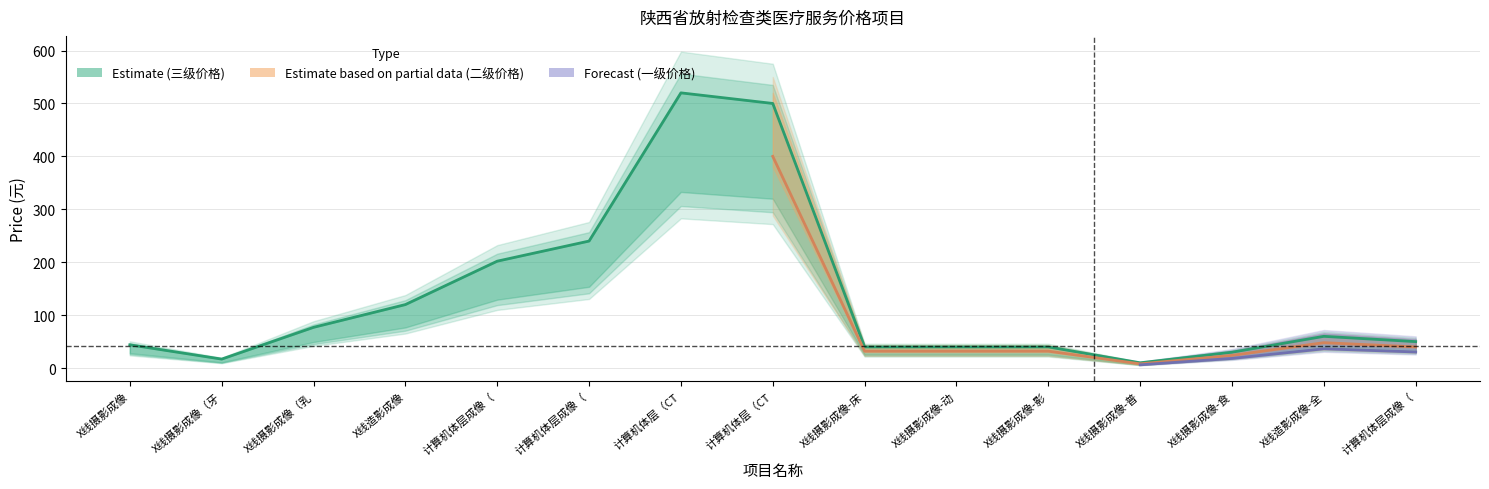

Reading left to right, transcribe all the data shown in this chart.

三级价格: 44.0	17.0	77.0	120.0	202.0	240.0	520.0	500.0	40.0	40.0	40.0	10.0	30.0	60.0	50.0
二级价格: 35.2	13.6	61.6	96.0	161.6	192.0	416.0	400.0	32.0	32.0	32.0	8.0	24.0	48.0	40.0
一级价格: 28.2	10.9	49.3	76.8	129.3	153.6	332.8	320.0	25.6	25.6	25.6	6.5	19.2	38.4	32.0